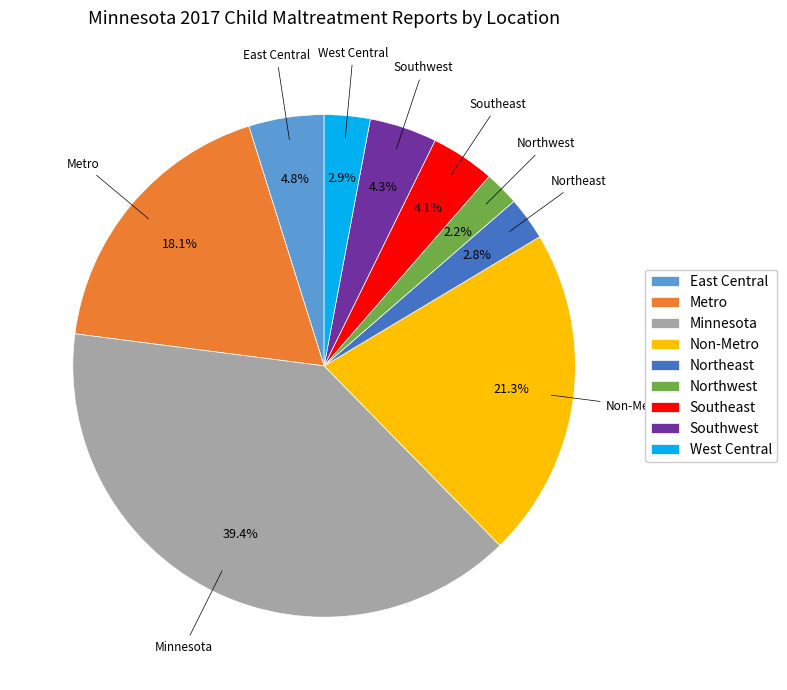

Does West Central represent more than half of the total?

No